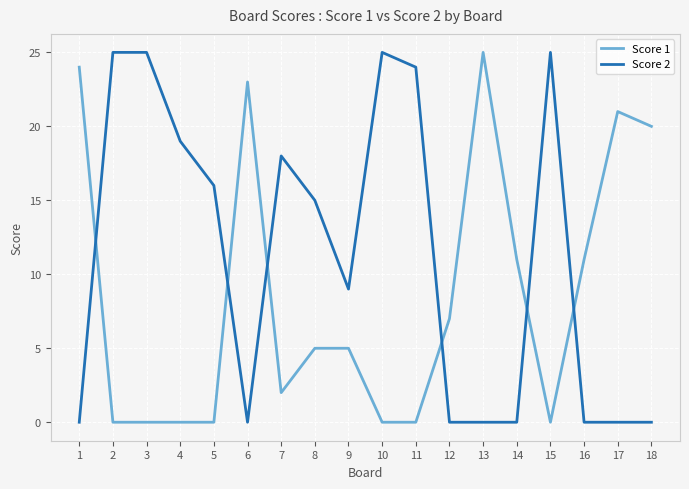

List the series in order of their overall mean, highest first.

Score 2, Score 1